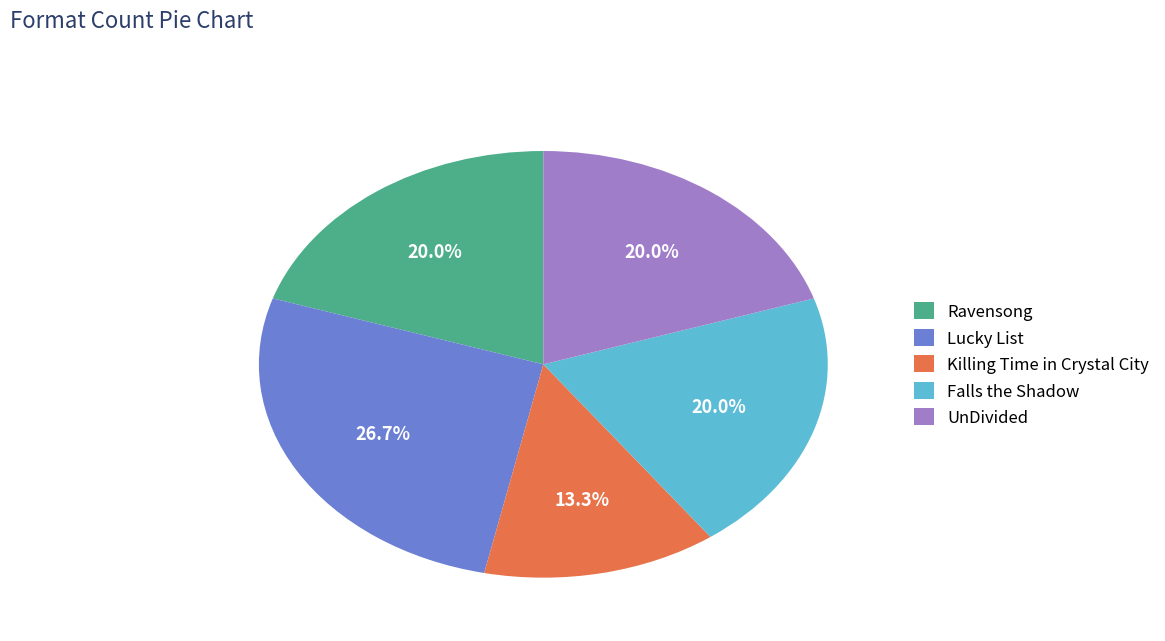

Count the number of slices in the pie.

5